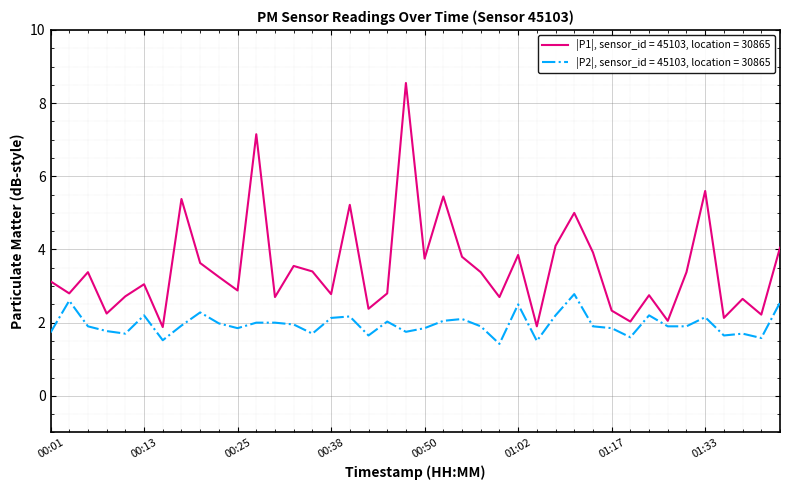

What is the greatest value displayed?

8.6